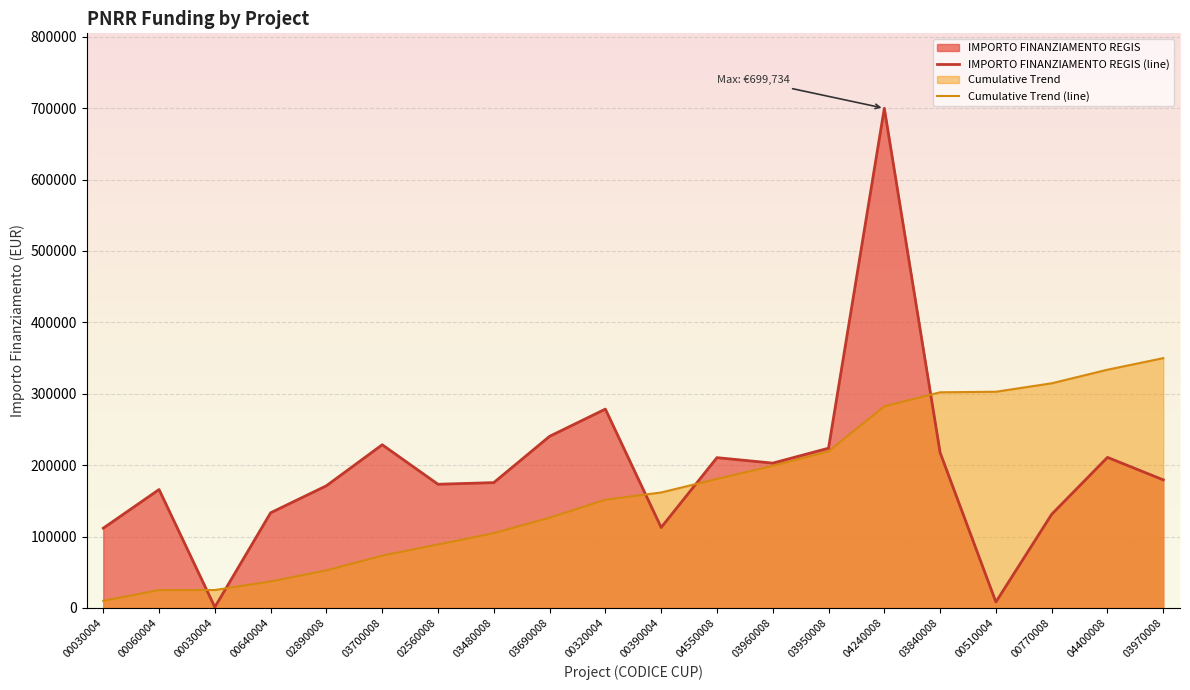

Does the chart display data point markers on the line(s)?

No